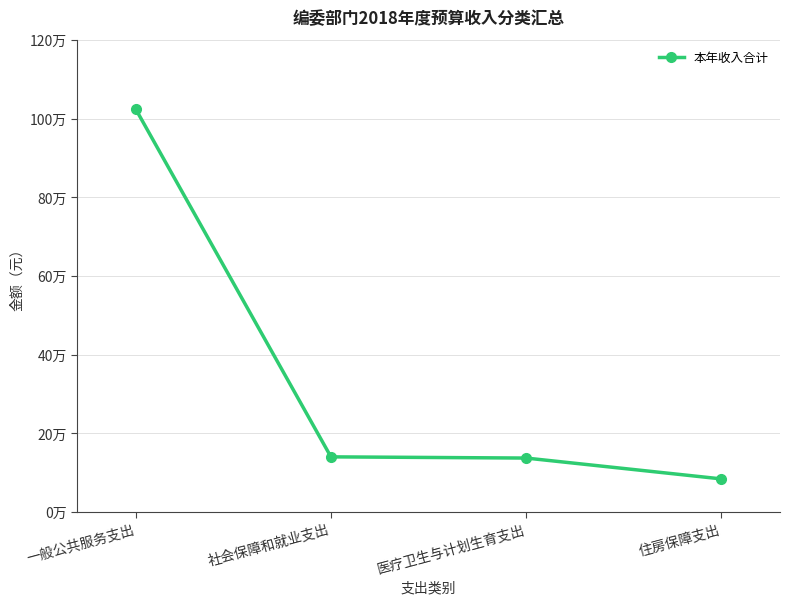

Is this an area chart (filled region under the line)?

No